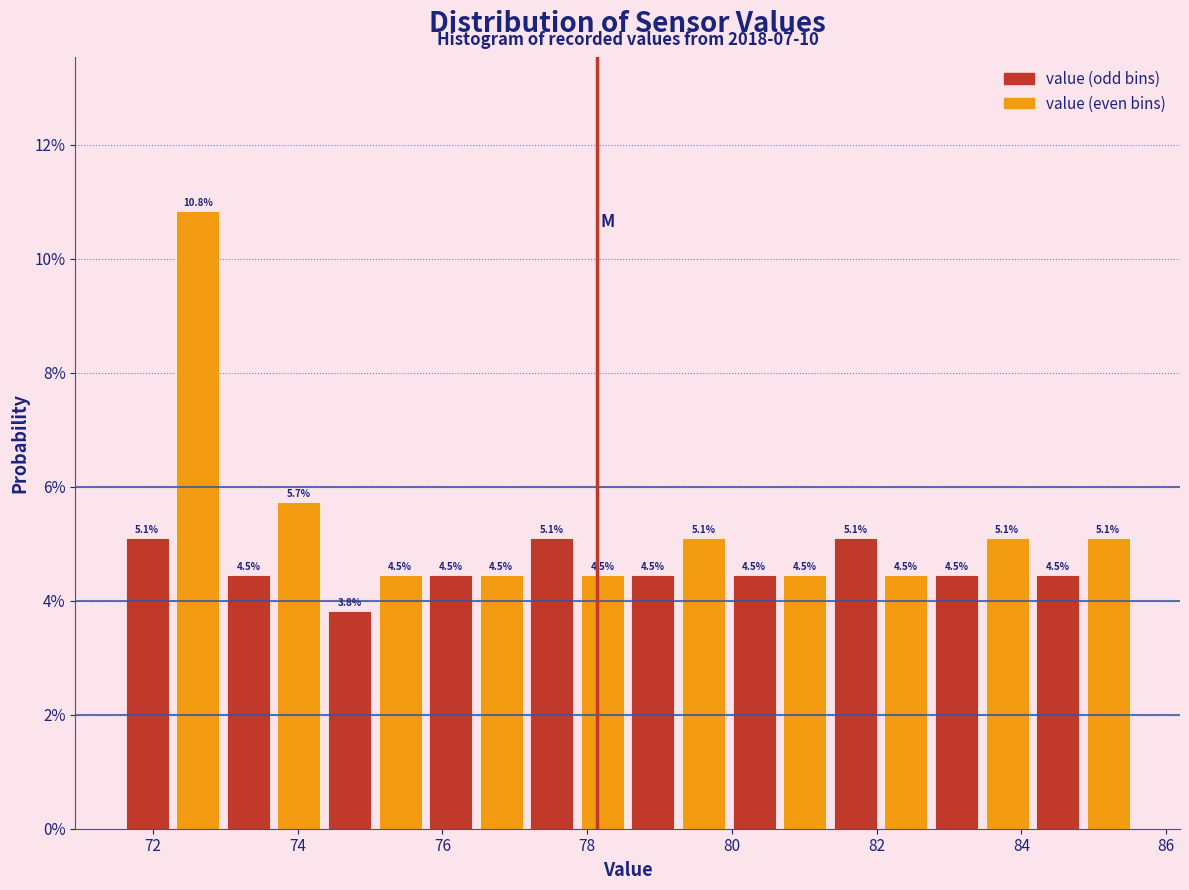

Read against the x-axis, roughly where is the centre of the tallest bar?

72.6